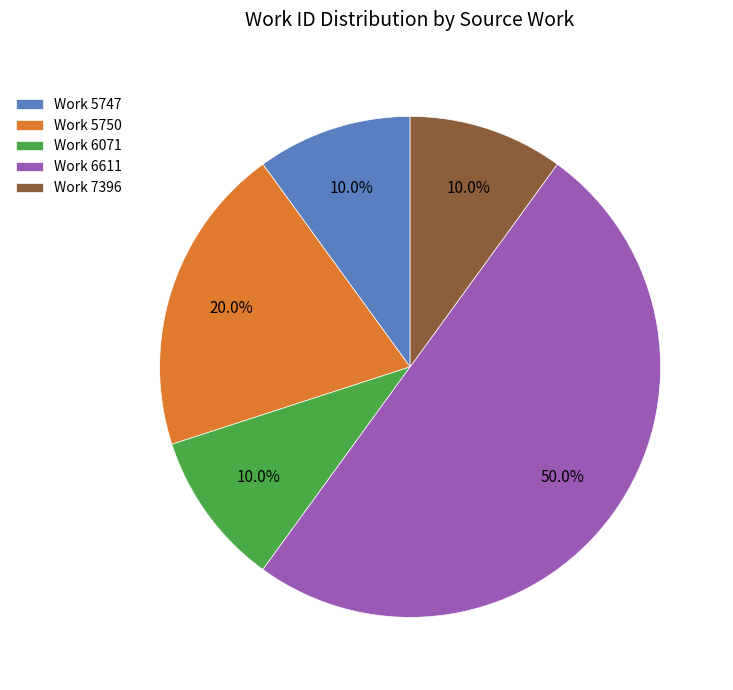

What is the ratio of the value at Work 5750 to the value at Work 7396?

2.0